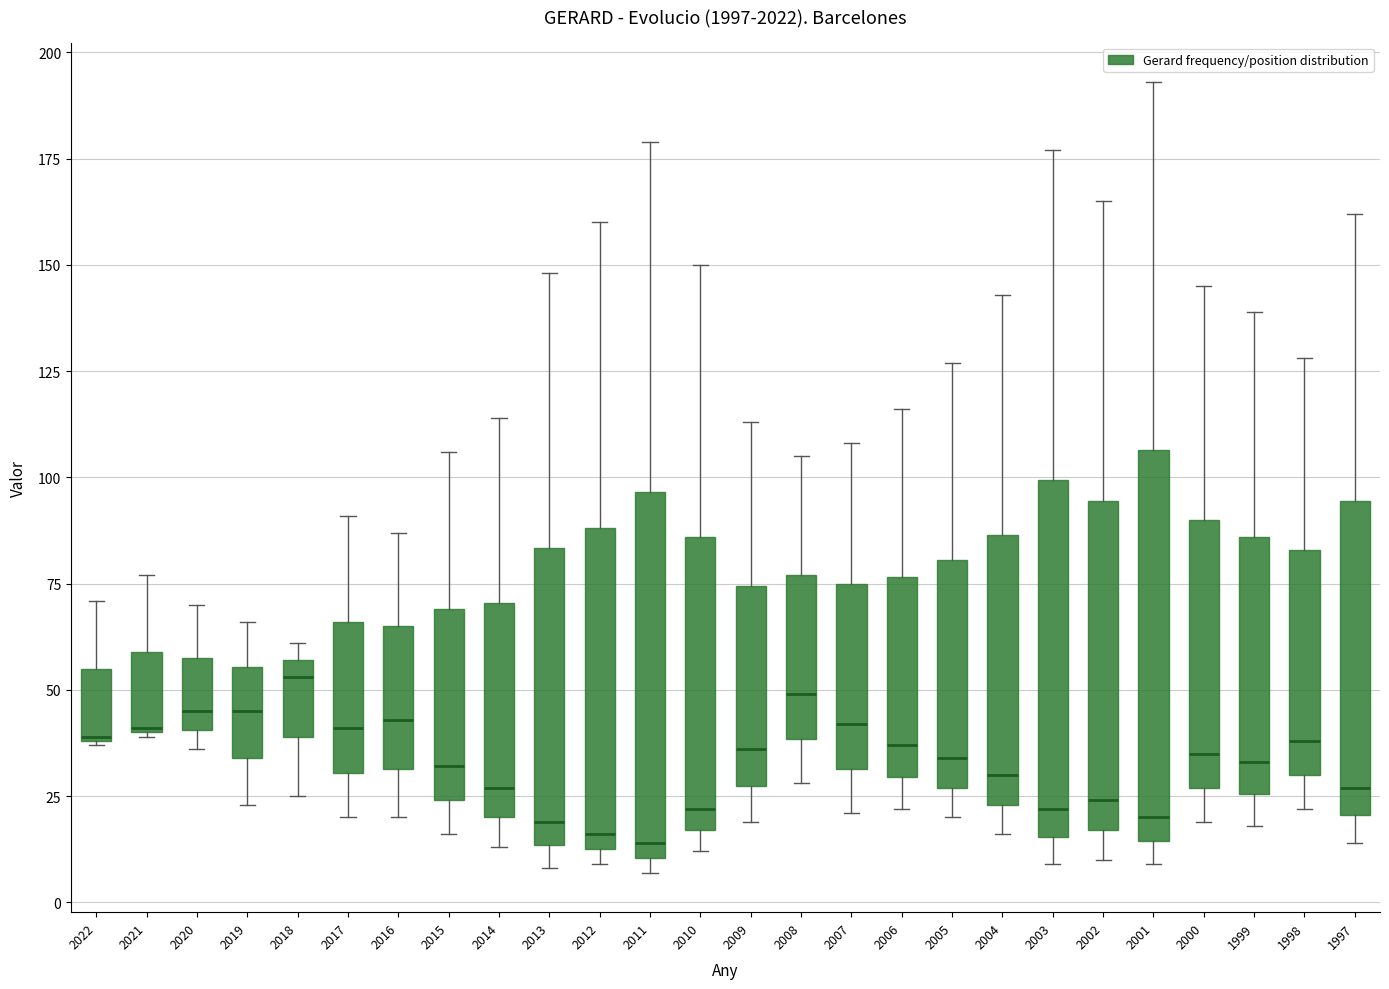

Reading left to right, transcribe this box plot: for each box, give where its median line is, the range the box spans, and where its two whiskers end, as read against the y-axis. The values are not printed on the chart, so give them approximately, as read against the axis.

2022: median 40, box 40 to 55, whiskers 35 to 70
2021: median 40, box 40 to 60, whiskers 40 to 75
2020: median 45, box 40 to 60, whiskers 35 to 70
2019: median 45, box 35 to 55, whiskers 25 to 65
2018: median 55 (just below the box's upper edge), box 40 to 55, whiskers 25 to 60
2017: median 40, box 30 to 65, whiskers 20 to 90
2016: median 45, box 30 to 65, whiskers 20 to 85
2015: median 30, box 25 to 70, whiskers 15 to 105
2014: median 25, box 20 to 70, whiskers 15 to 115
2013: median 20, box 15 to 85, whiskers 10 to 150
2012: median 15 (just above the box's lower edge), box 15 to 90, whiskers 10 to 160
2011: median 15, box 10 to 95, whiskers 5 to 180
2010: median 20, box 15 to 85, whiskers 10 to 150
2009: median 35, box 30 to 75, whiskers 20 to 115
2008: median 50, box 40 to 75, whiskers 30 to 105
2007: median 40, box 30 to 75, whiskers 20 to 110
2006: median 35, box 30 to 75, whiskers 20 to 115
2005: median 35, box 25 to 80, whiskers 20 to 125
2004: median 30, box 25 to 85, whiskers 15 to 145
2003: median 20, box 15 to 100, whiskers 10 to 175
2002: median 25, box 15 to 95, whiskers 10 to 165
2001: median 20, box 15 to 105, whiskers 10 to 195
2000: median 35, box 25 to 90, whiskers 20 to 145
1999: median 35, box 25 to 85, whiskers 20 to 140
1998: median 40, box 30 to 85, whiskers 20 to 130
1997: median 25, box 20 to 95, whiskers 15 to 160